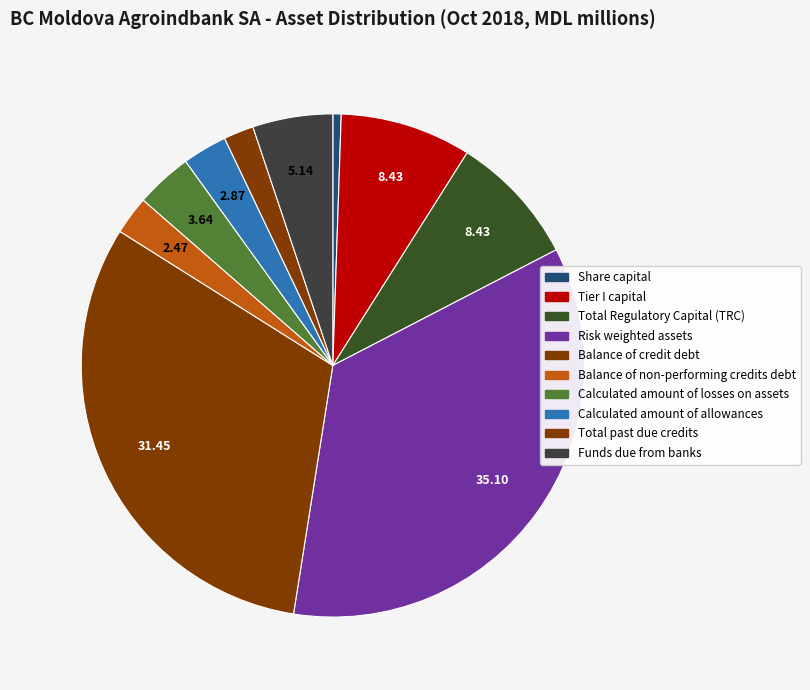

Combined, what portion of the pie is Total Regulatory Capital (TRC) and Share capital?

9.0%